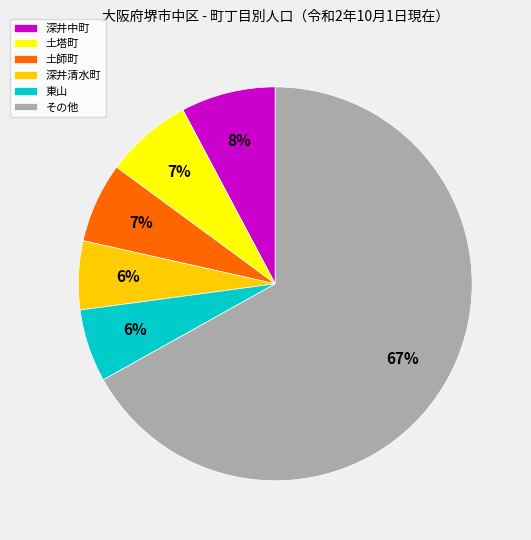

To the nearest percent, what percentage of the pie is 土師町?

7%